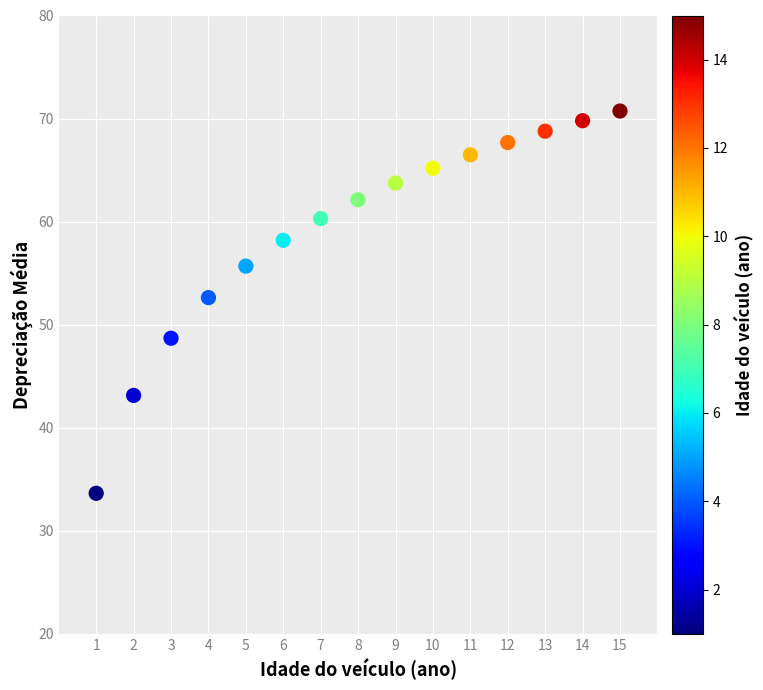

What Y value in the scatter plot is closest to 52?

52.6